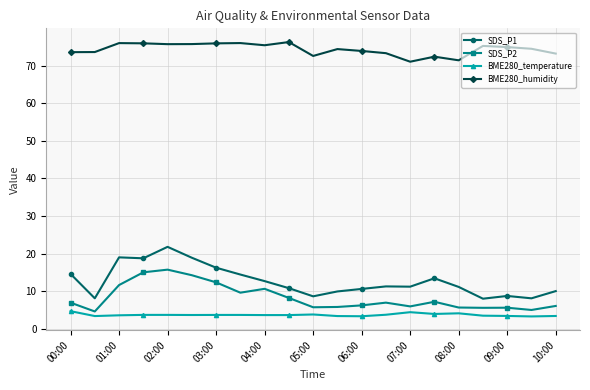

Which series has the largest total across all categories?

BME280_humidity